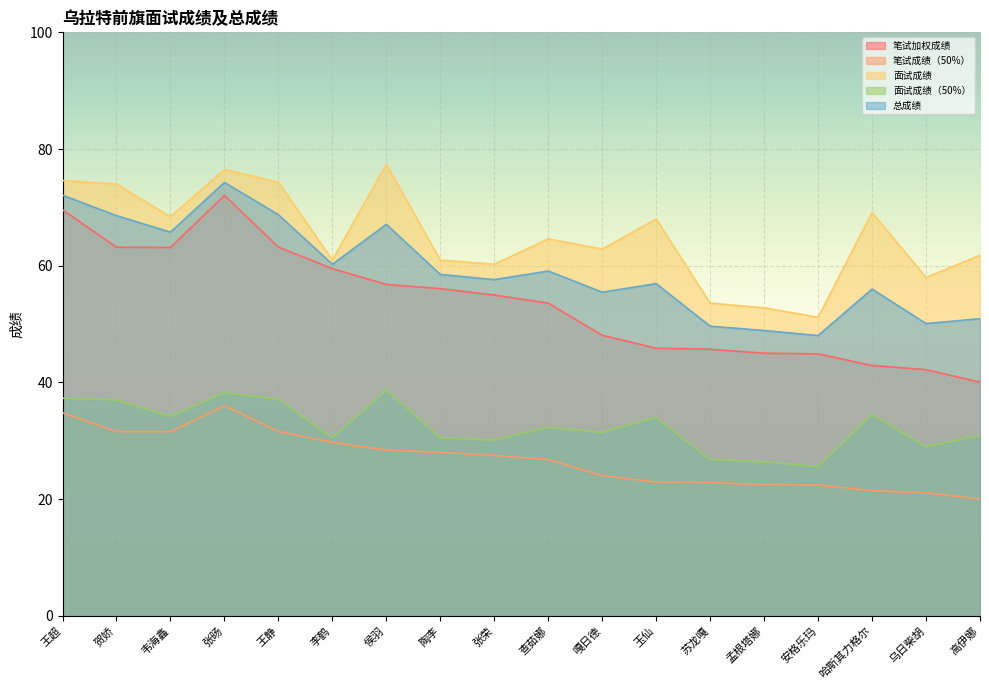

In 笔试加权成绩, how many points are higher than both neighbors (excluding endpoints)?

1